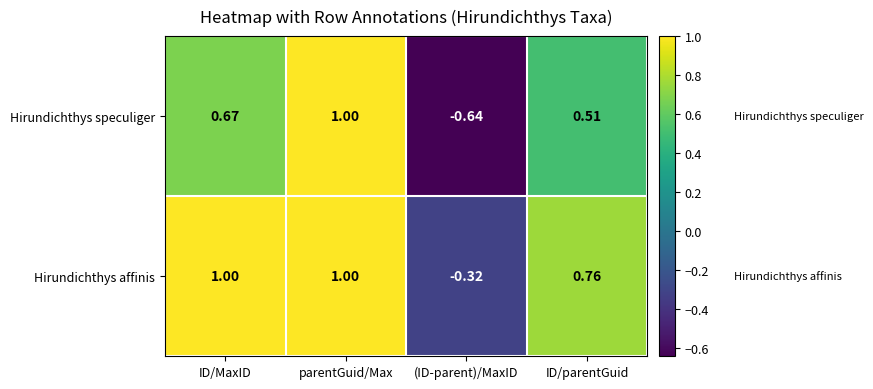

At which category does the chart reach its minimum across all series?

(ID-parent)/MaxID